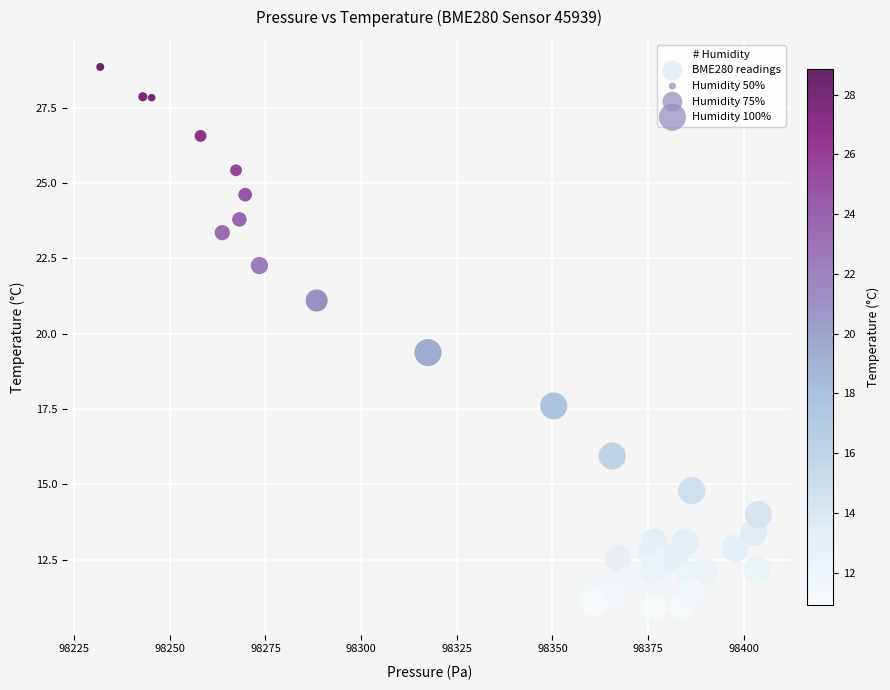

What Y value in the scatter plot is closest to 19?

19.4